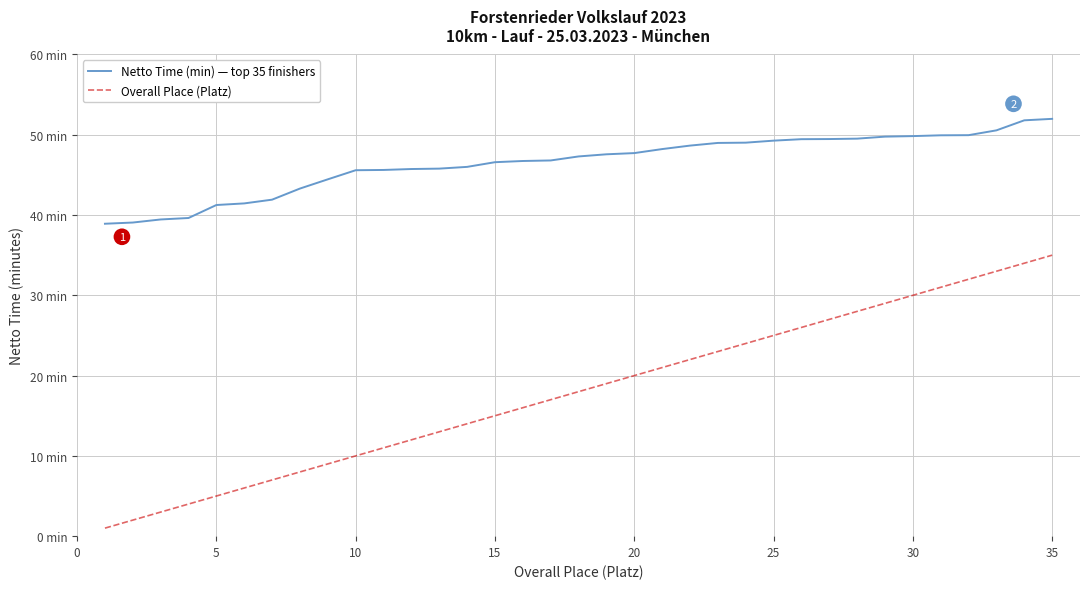

What are all the series names shown in the legend?

Netto Time (min) — top 35 finishers, Overall Place (Platz)